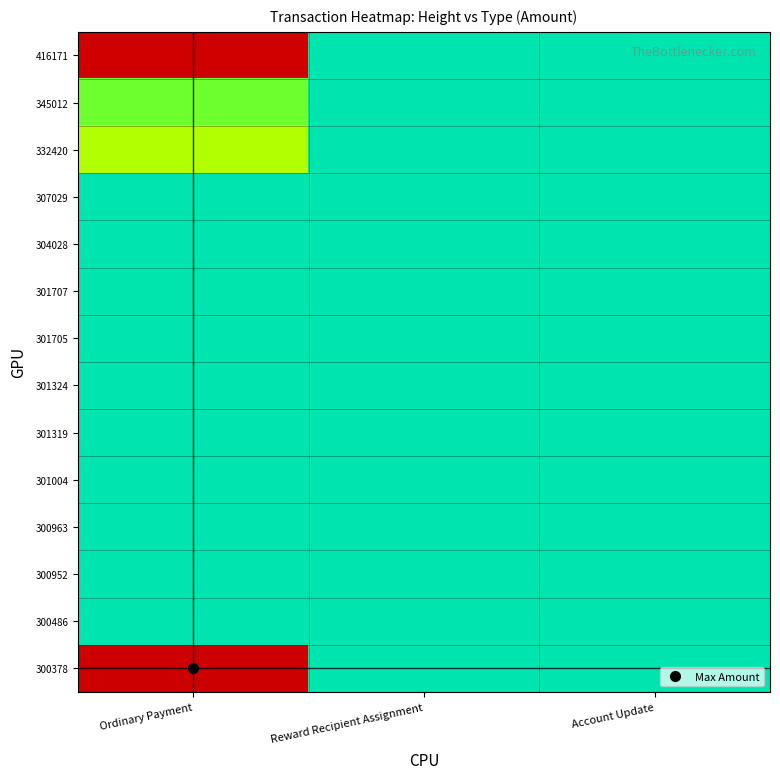

Rank the series at Reward Recipient Assignment from highest to lowest value.

416171, 345012, 332420, 307029, 304028, 301707, 301705, 301324, 301319, 301004, 300963, 300952, 300486, 300378